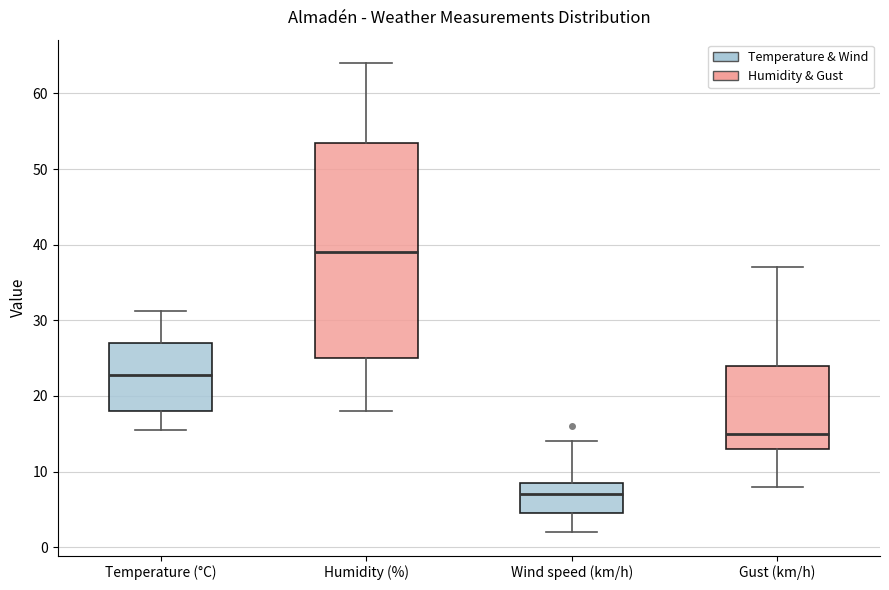

Where does the lower whisker of the box for Humidity (%) end on the y-axis? The values are not printed on the chart, so give them approximately, as read against the axis.

18